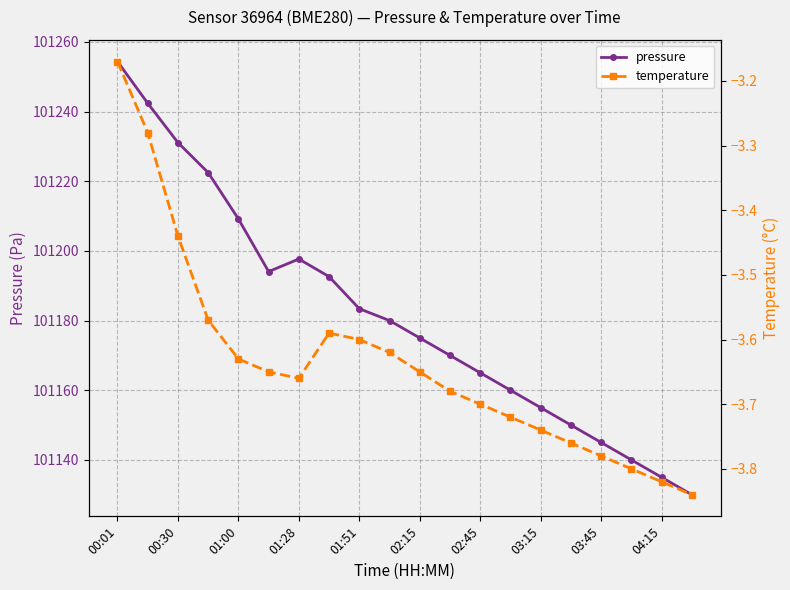

The pressure series shows 169660.9 at 01:00. True or false?

False